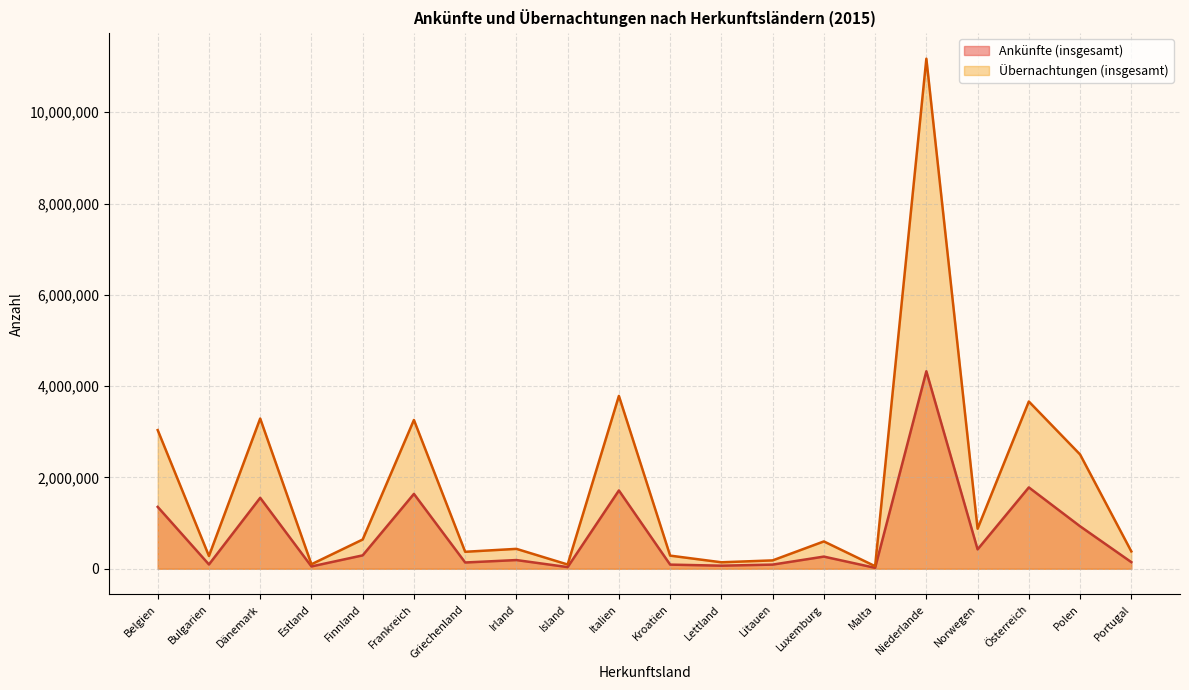

What is the label of the 18th point from the right?

Dänemark